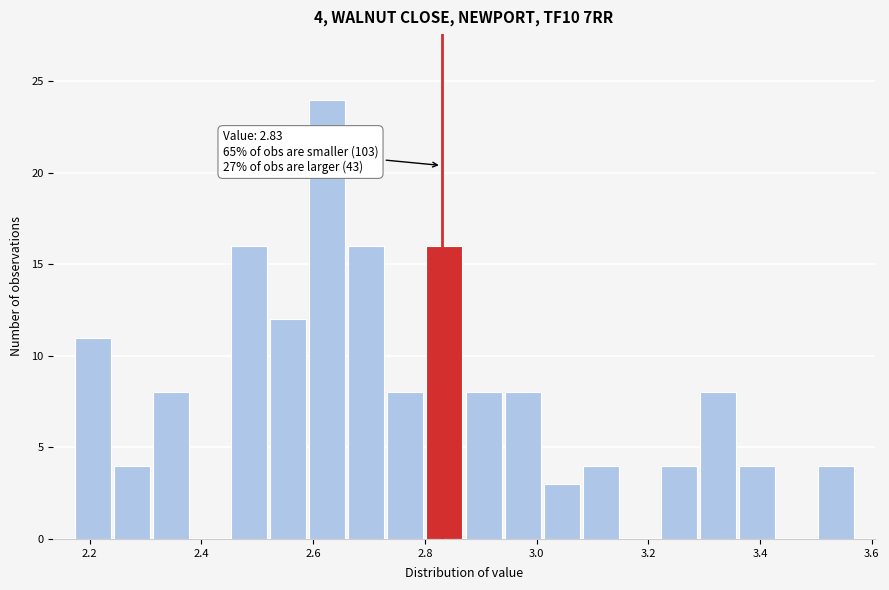

Read against the x-axis, roughly where is the centre of the tallest bar?

2.62